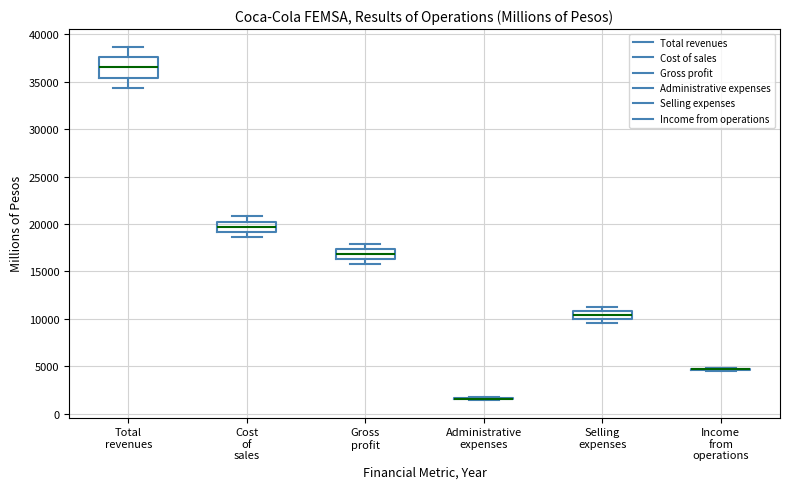

Reading left to right, transcribe this box plot: for each box, give where its median line is, the range the box spans, and where its two whiskers end, as read against the y-axis. The values are not printed on the chart, so give them approximately, as read against the axis.

Total revenues: median 36500, box 35500 to 37500, whiskers 34500 to 38500
Cost of sales: median 19500, box 19000 to 20500, whiskers 18500 to 21000
Gross profit: median 17000, box 16500 to 17500, whiskers 16000 to 18000
Administrative expenses: box collapsed to a line at 1500, whiskers 1500 to 1500
Selling expenses: median 10500, box 10000 to 11000, whiskers 9500 to 11000 (just above the box's upper edge)
Income from operations: box collapsed to a line at 4500, whiskers 4500 to 5000